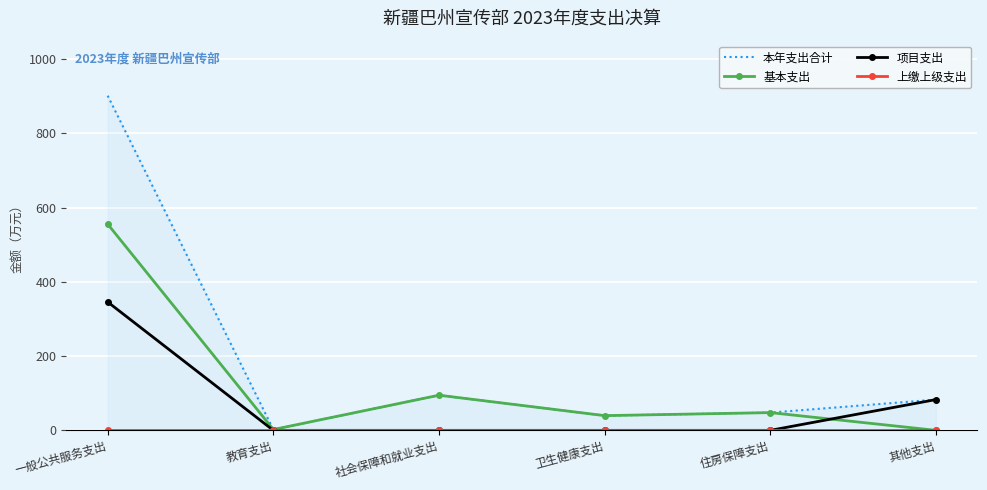

Reading left to right, transcribe all the data shown in this chart.

本年支出合计: 901.7	2.2	94.7	39.7	47.8	82.9
基本支出: 555.8	2.2	94.7	39.7	47.8	0.0
项目支出: 345.9	0.0	0.0	0.0	0.0	82.9
上缴上级支出: 0.0	0.0	0.0	0.0	0.0	0.0